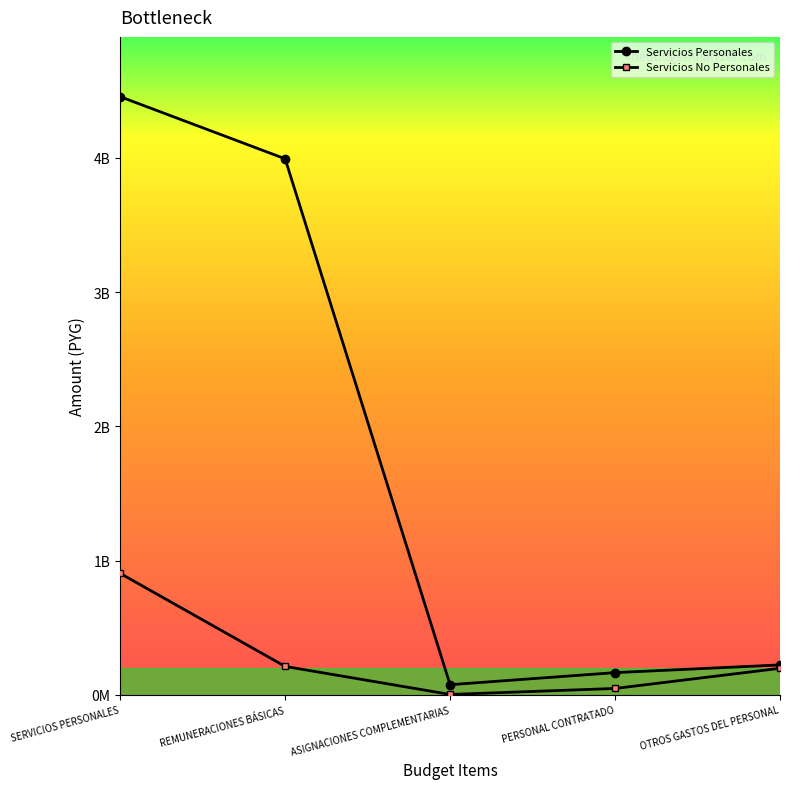

Is this an area chart (filled region under the line)?

No